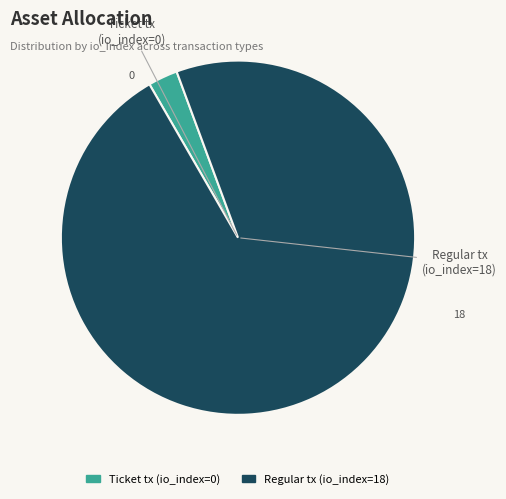

Rank the categories by value from highest to lowest.

Regular tx (io_index=18), Ticket tx (io_index=0)